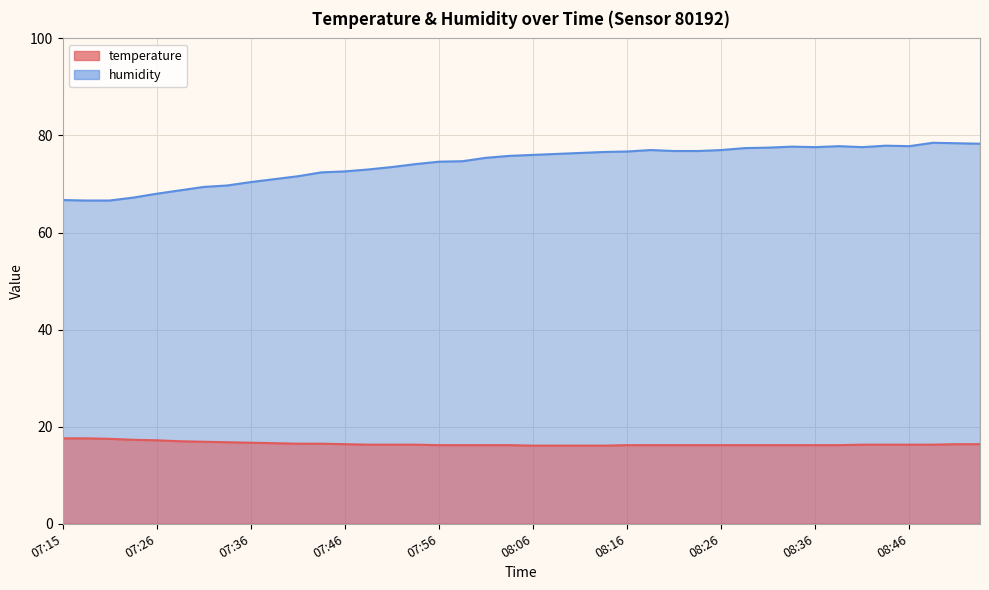

What is the average value of the temperature series?

16.5